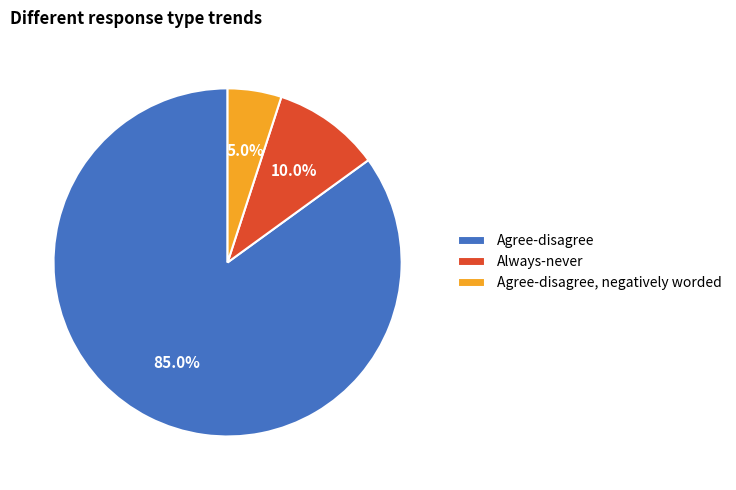

What is the largest slice in the pie chart?

Agree-disagree